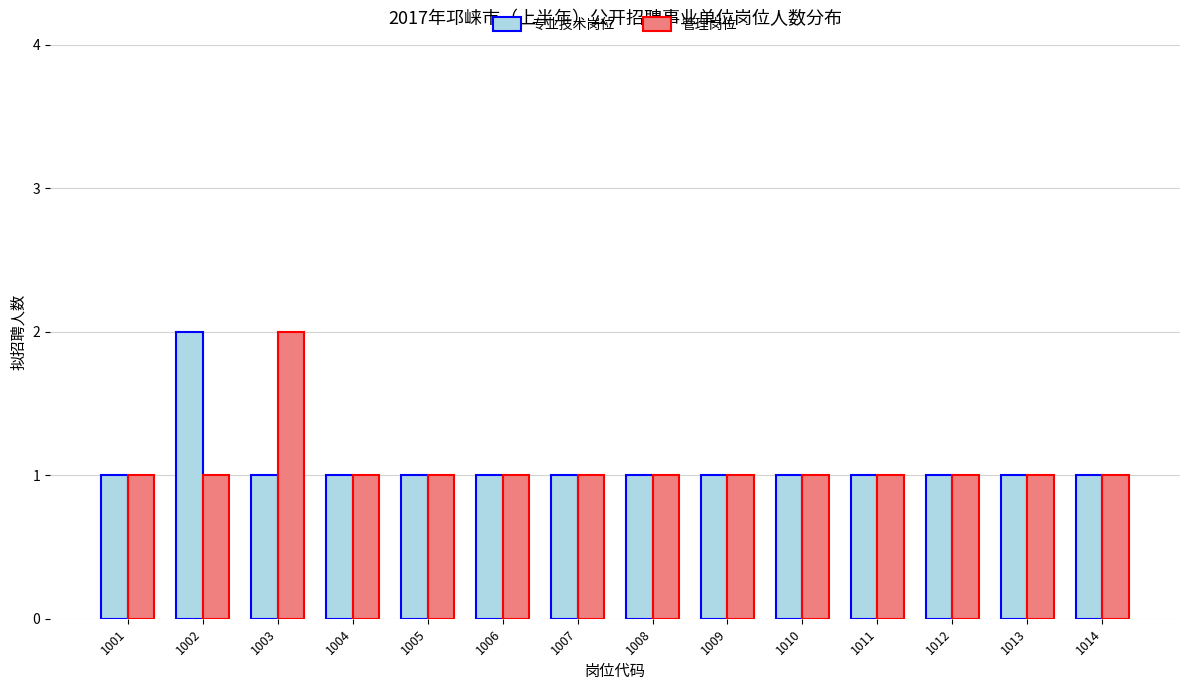

Read the 管理岗位 value at 1006.

1